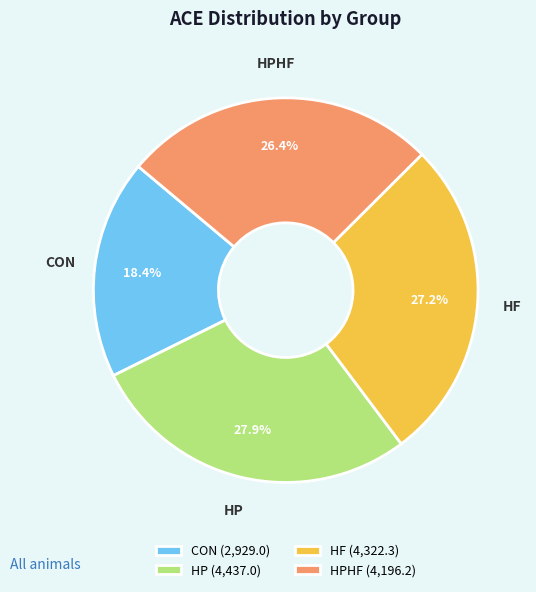

What percentage is NOT represented by HF (4,322.3)?

72.8%